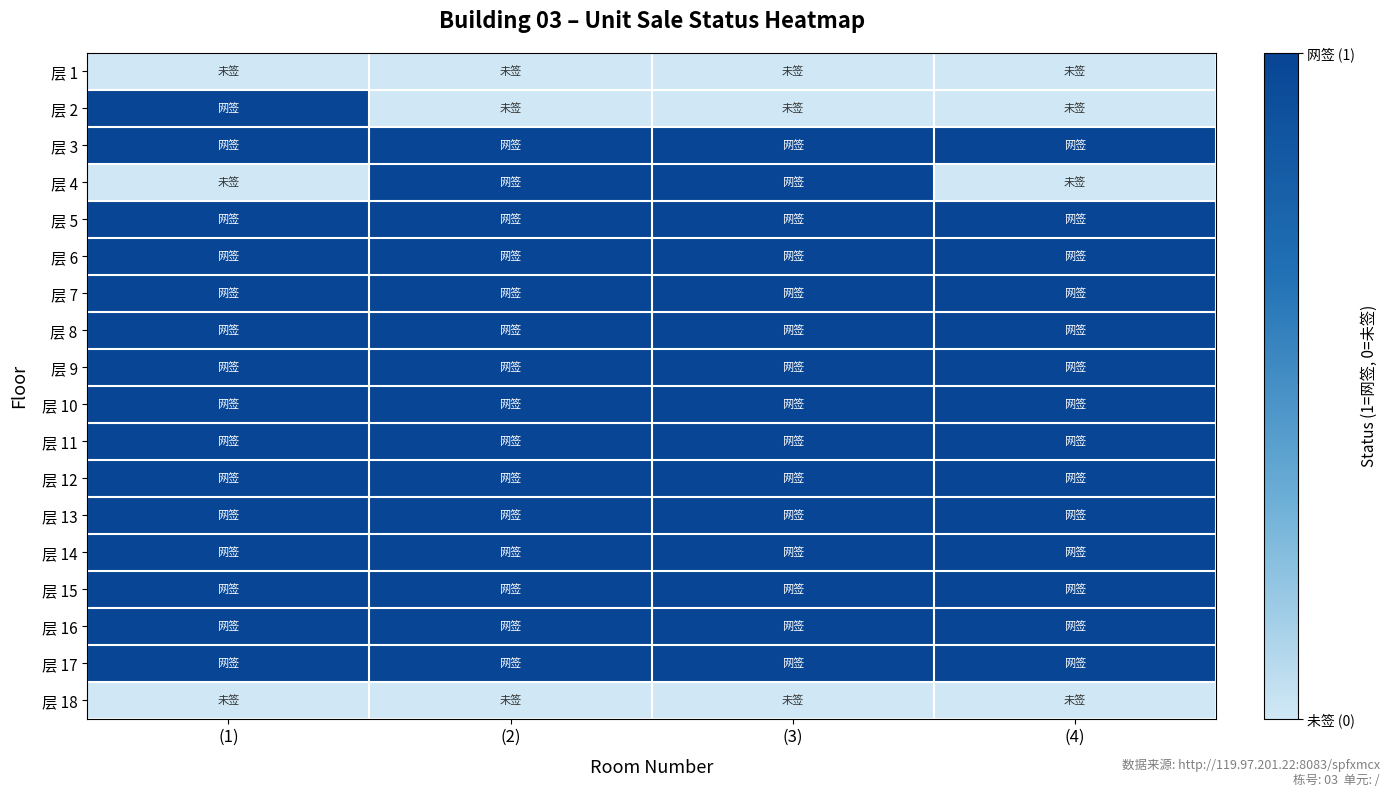

List the series in order of their peak value, highest first.

层 2, 层 3, 层 4, 层 5, 层 6, 层 7, 层 8, 层 9, 层 10, 层 11, 层 12, 层 13, 层 14, 层 15, 层 16, 层 17, 层 1, 层 18